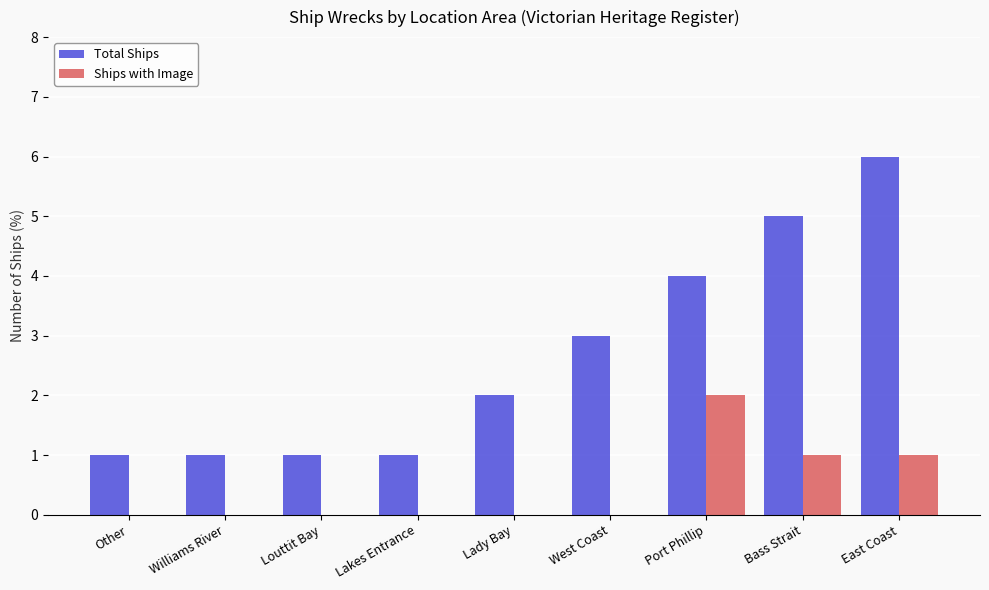

Which series has the largest total across all categories?

Total Ships